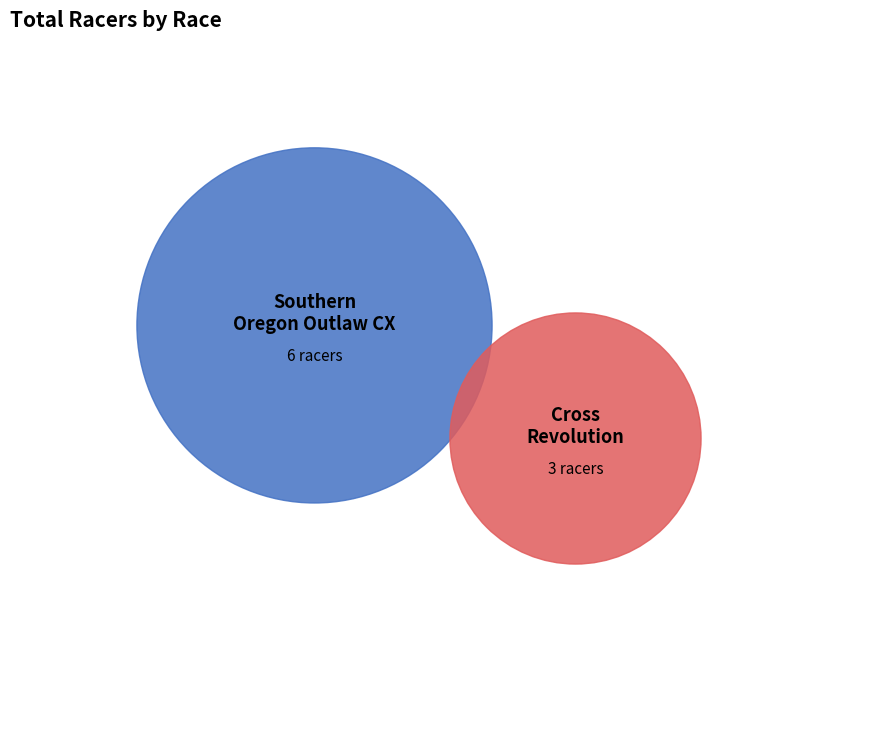

To the nearest percent, what is the difference between the largest and smallest slice percentages?

33%